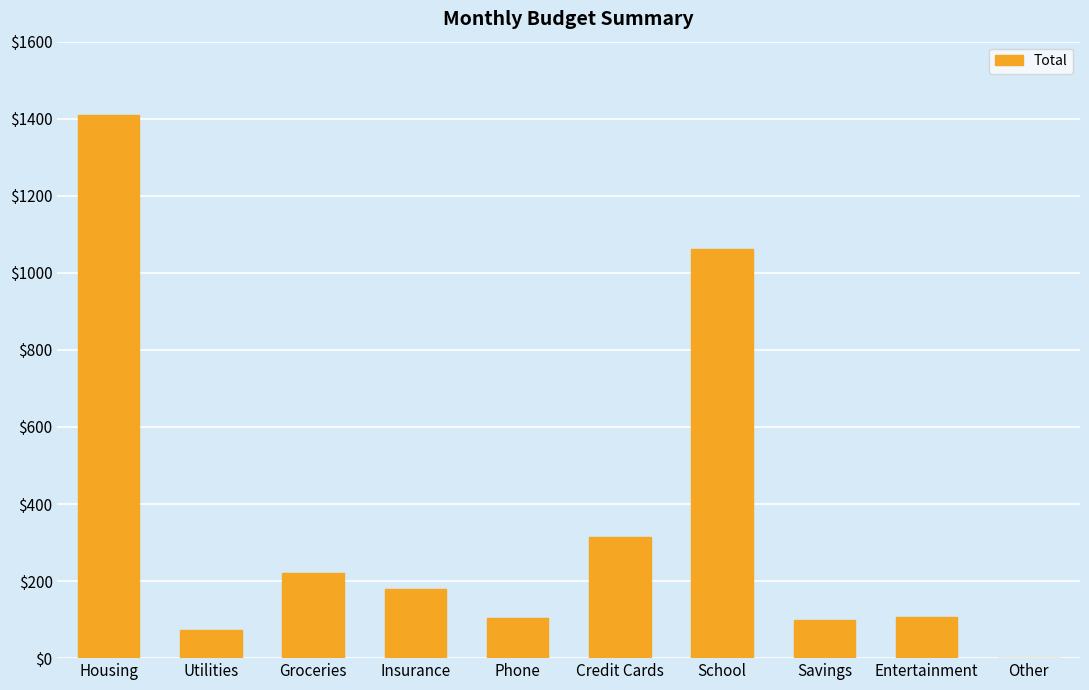

Which category has the highest value across all series?

Housing